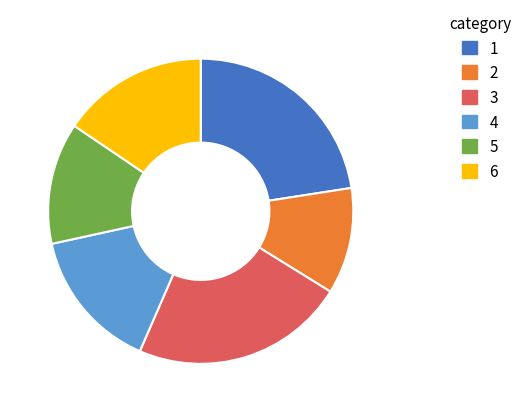

Does any single category account for the majority?

No